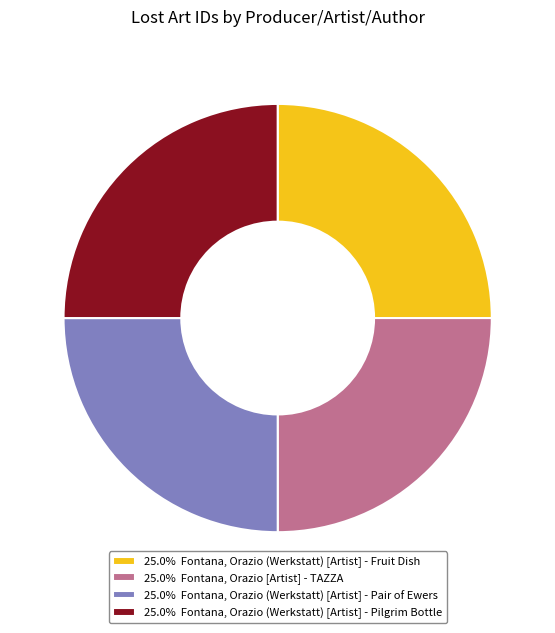

Is there any slice that represents more than half of the pie?

No